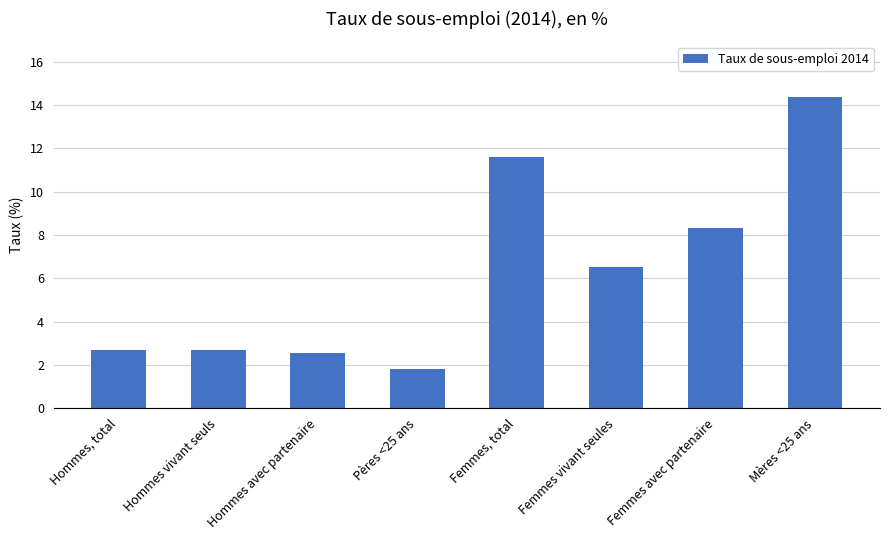

What position from the right is Mères <25 ans?

1